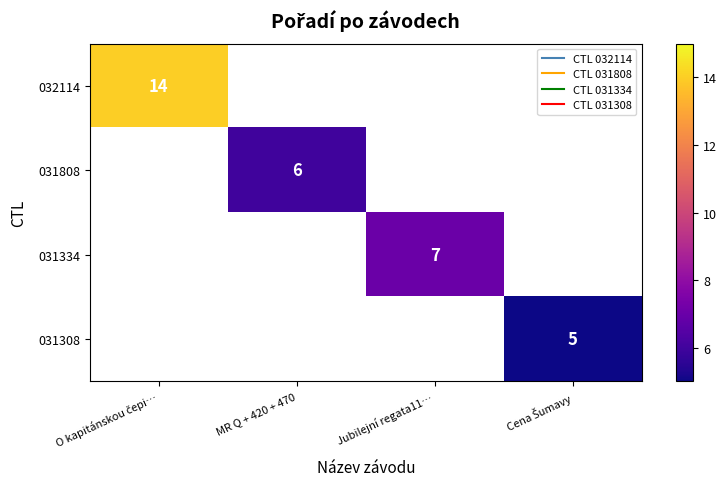

At how many categories does at least one series exceed 11?

1